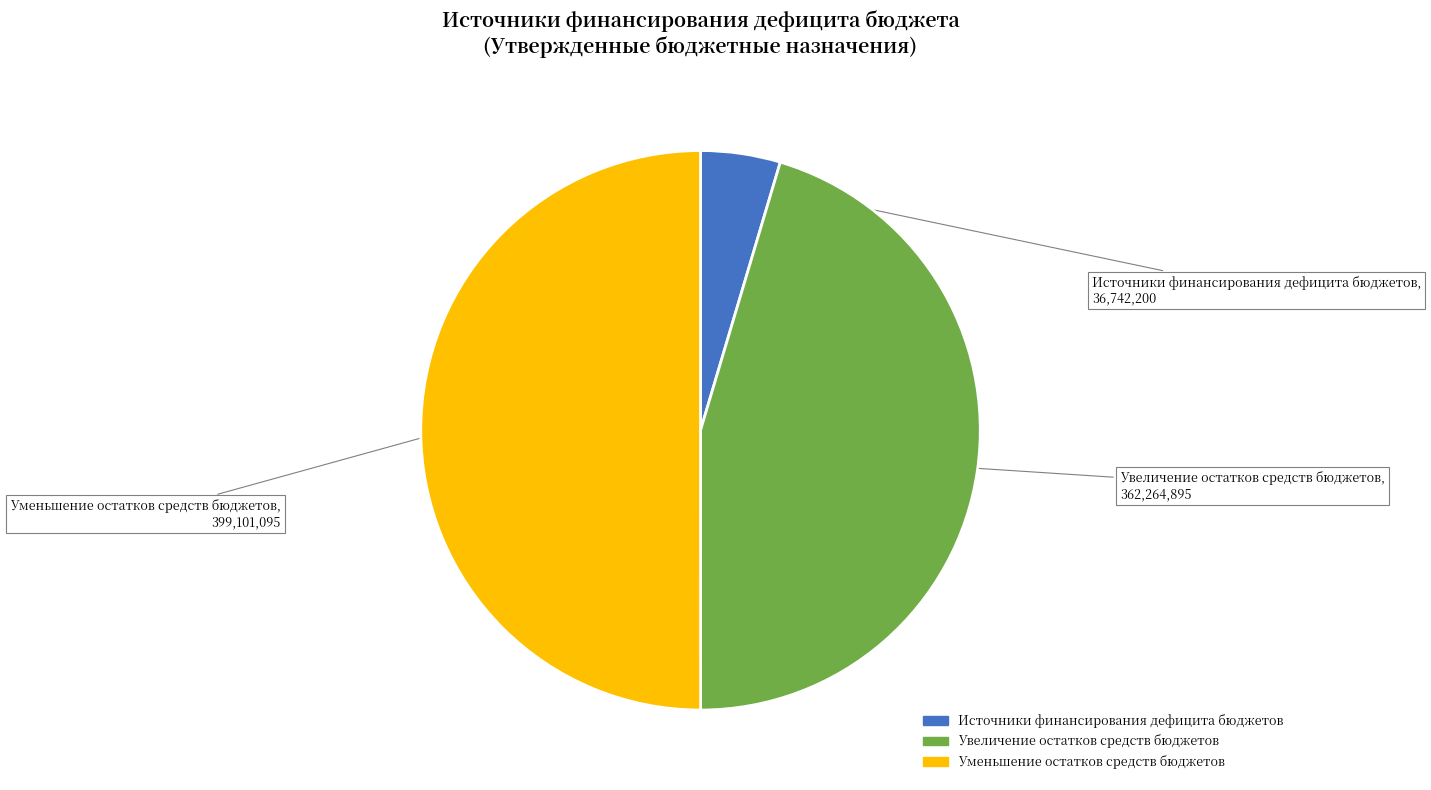

Combined, do Уменьшение остатков средств бюджетов and Увеличение остатков средств бюджетов account for over 50%?

Yes